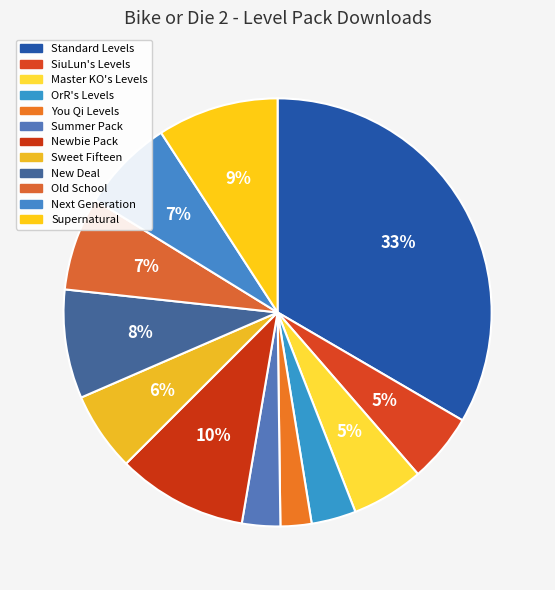

Count the number of slices in the pie.

12